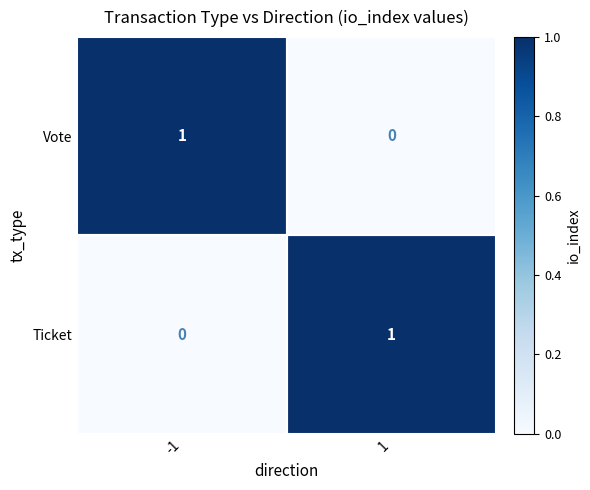

List the labels in order of Ticket value, smallest first.

-1, 1